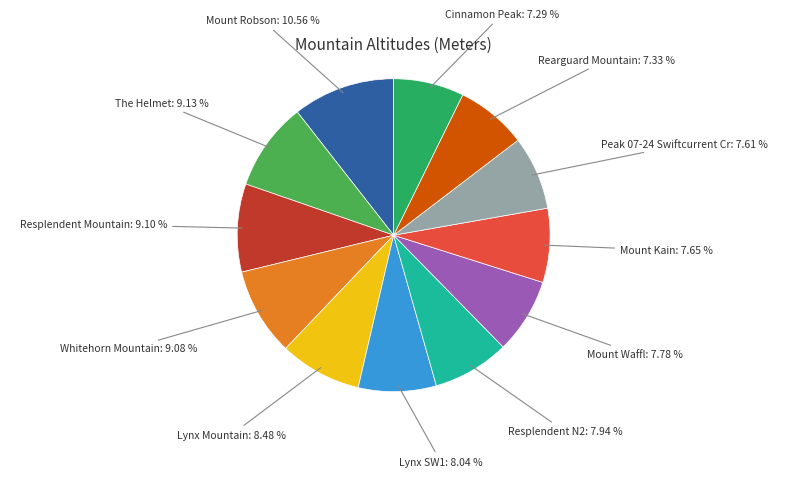

Does any single category account for the majority?

No